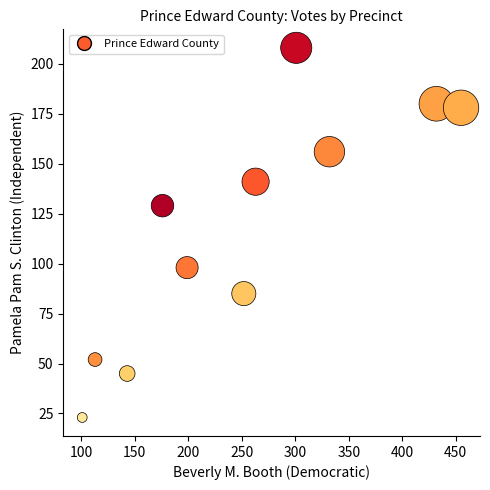

What is the range of X values (max minus min)?

354